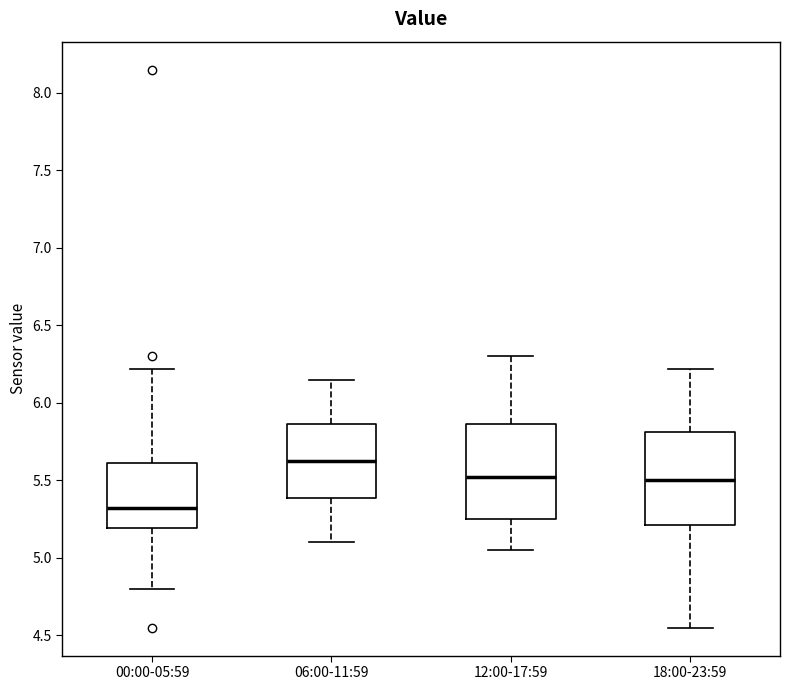

Reading left to right, read every box against the y-axis: the position of its median line, the range the box covers, and the ends of its whiskers. The values are not printed on the chart, so give them approximately, as read against the axis.

00:00-05:59: median 5.35, box 5.20 to 5.60, whiskers 4.80 to 6.20
06:00-11:59: median 5.65, box 5.40 to 5.85, whiskers 5.10 to 6.15
12:00-17:59: median 5.55, box 5.25 to 5.85, whiskers 5.05 to 6.30
18:00-23:59: median 5.50, box 5.20 to 5.80, whiskers 4.55 to 6.20